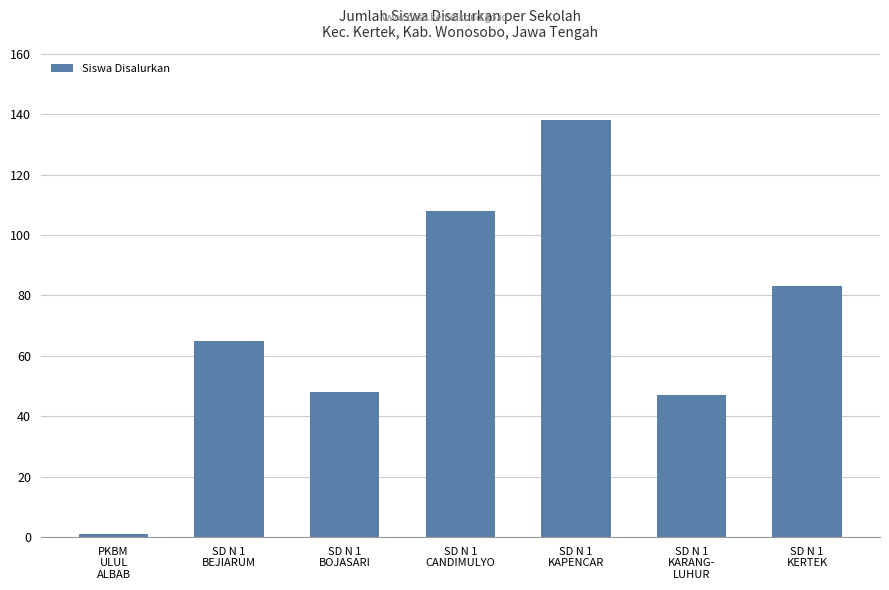

What is the sum of all values?

490